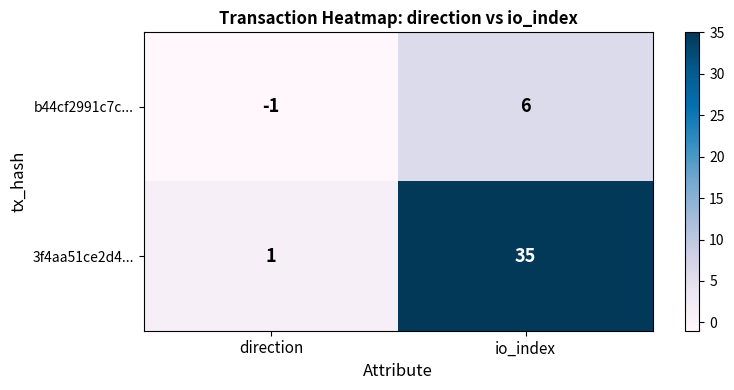

How many data points does each series have?

2